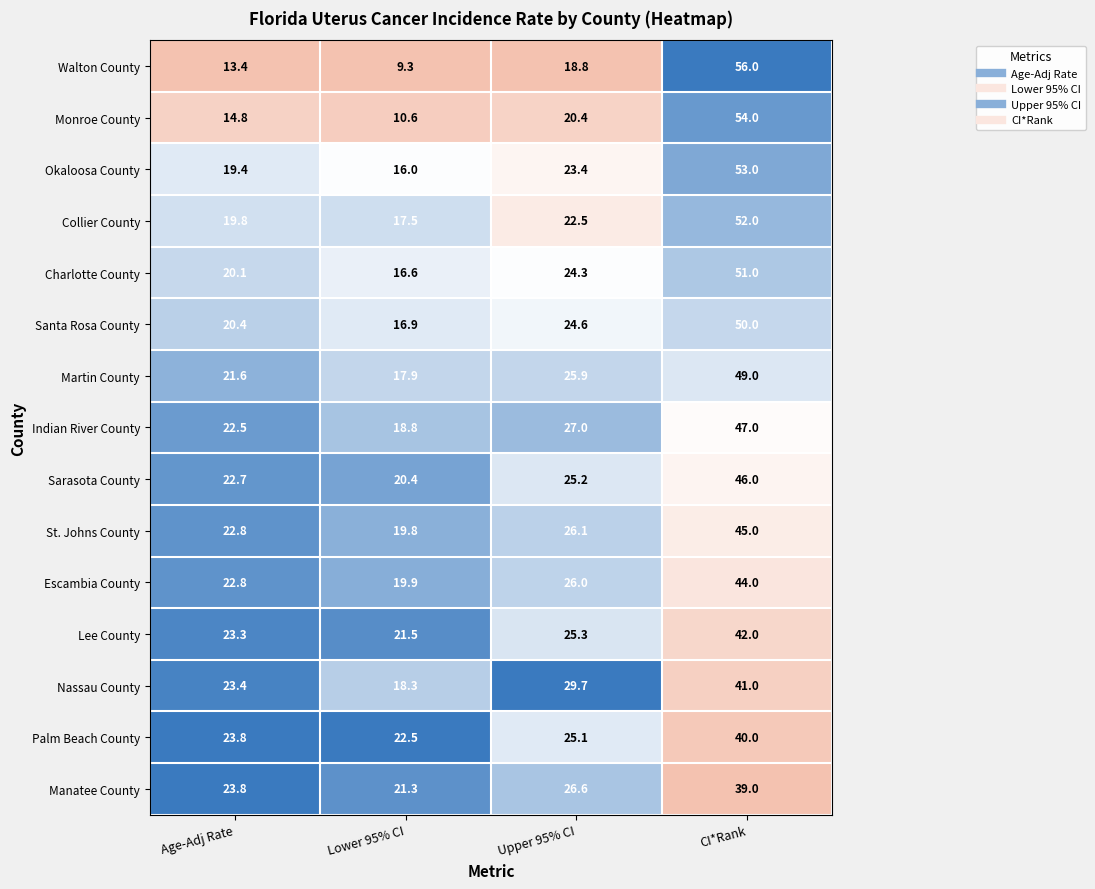

What is the sum of the Santa Rosa County values at Age-Adj Rate and Upper 95% CI?

45.0